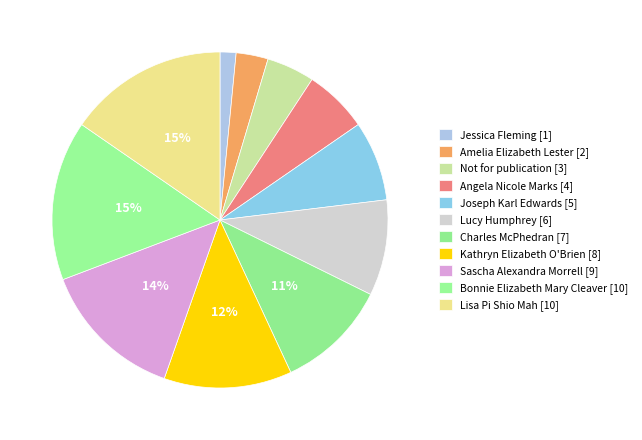

What is the total percentage of Charles McPhedran and Sascha Alexandra Morrell?

24.6%